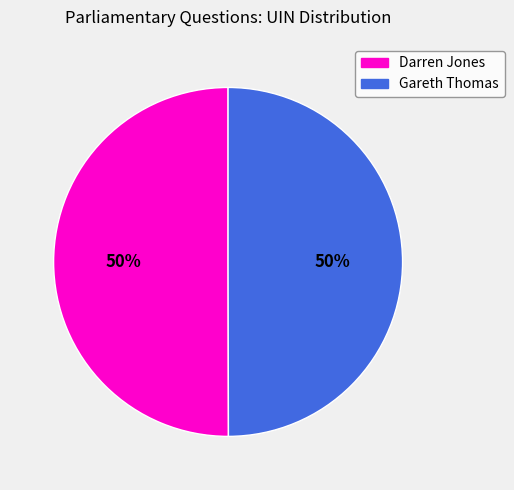

Approximately how many times larger is the value at Gareth Thomas compared to Darren Jones?

1.0